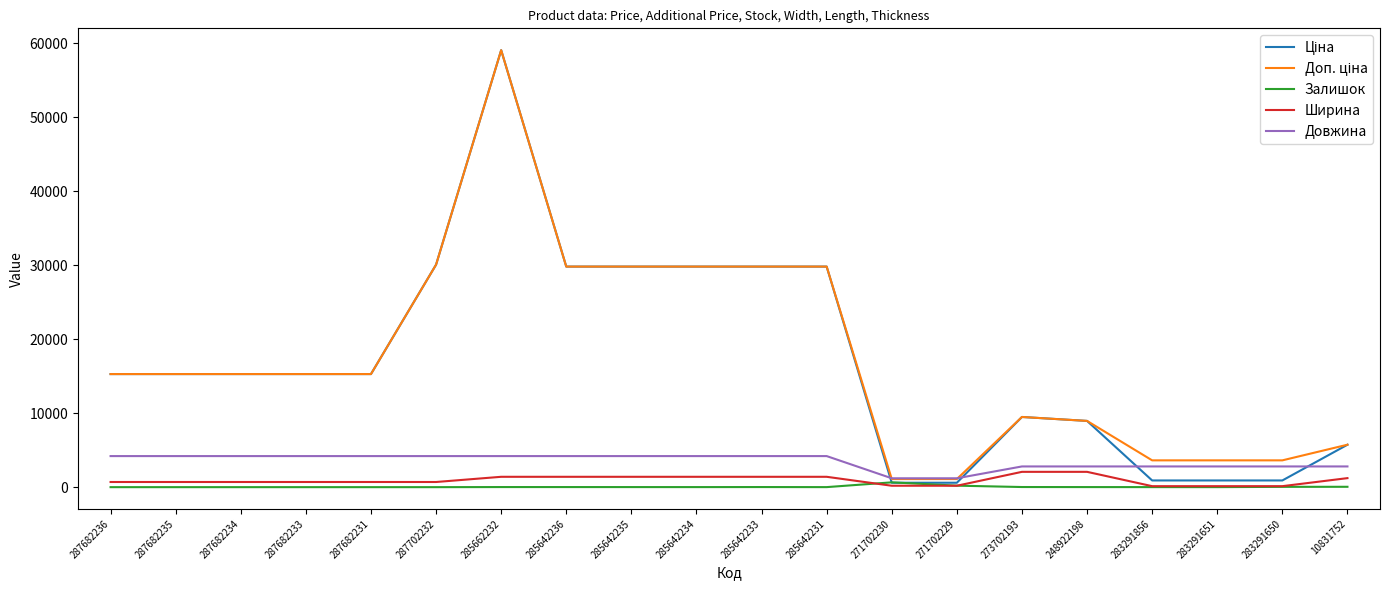

Is it true that Залишок equals 649.0 at 271702230?

True